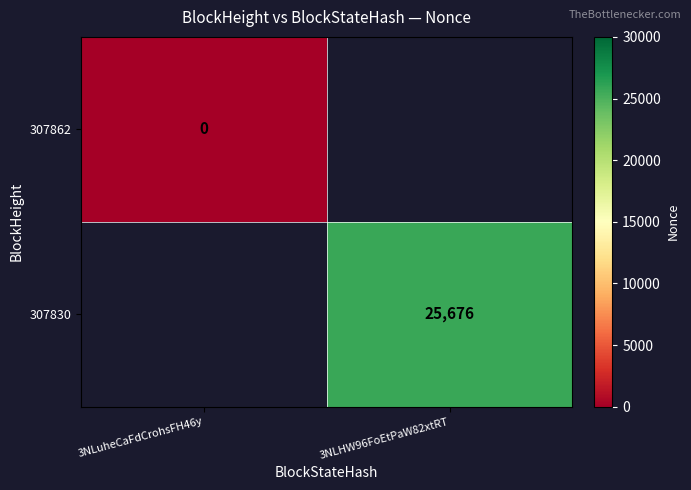

The value of 307830 at 3NLHW96FoEtPaW82xtRT is 39585. True or false?

False